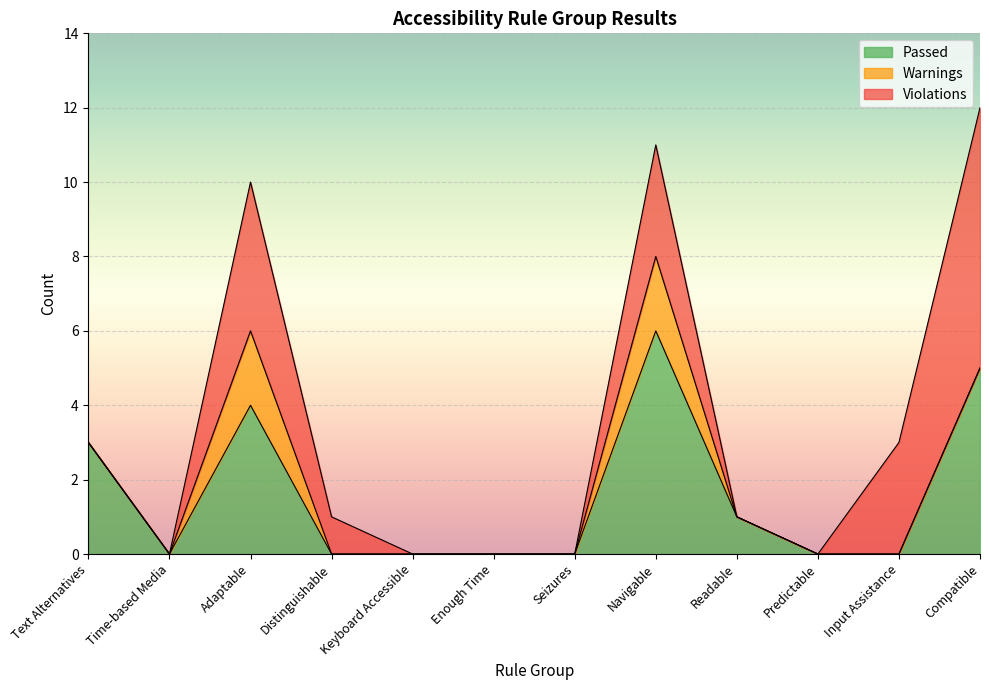

True or false: Passed and Violations cross at least once.

False